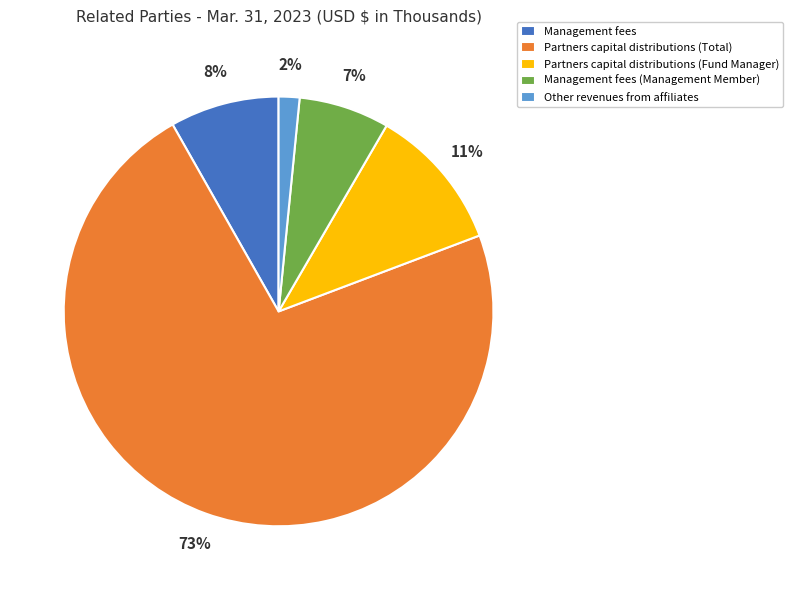

Count the number of slices in the pie.

5